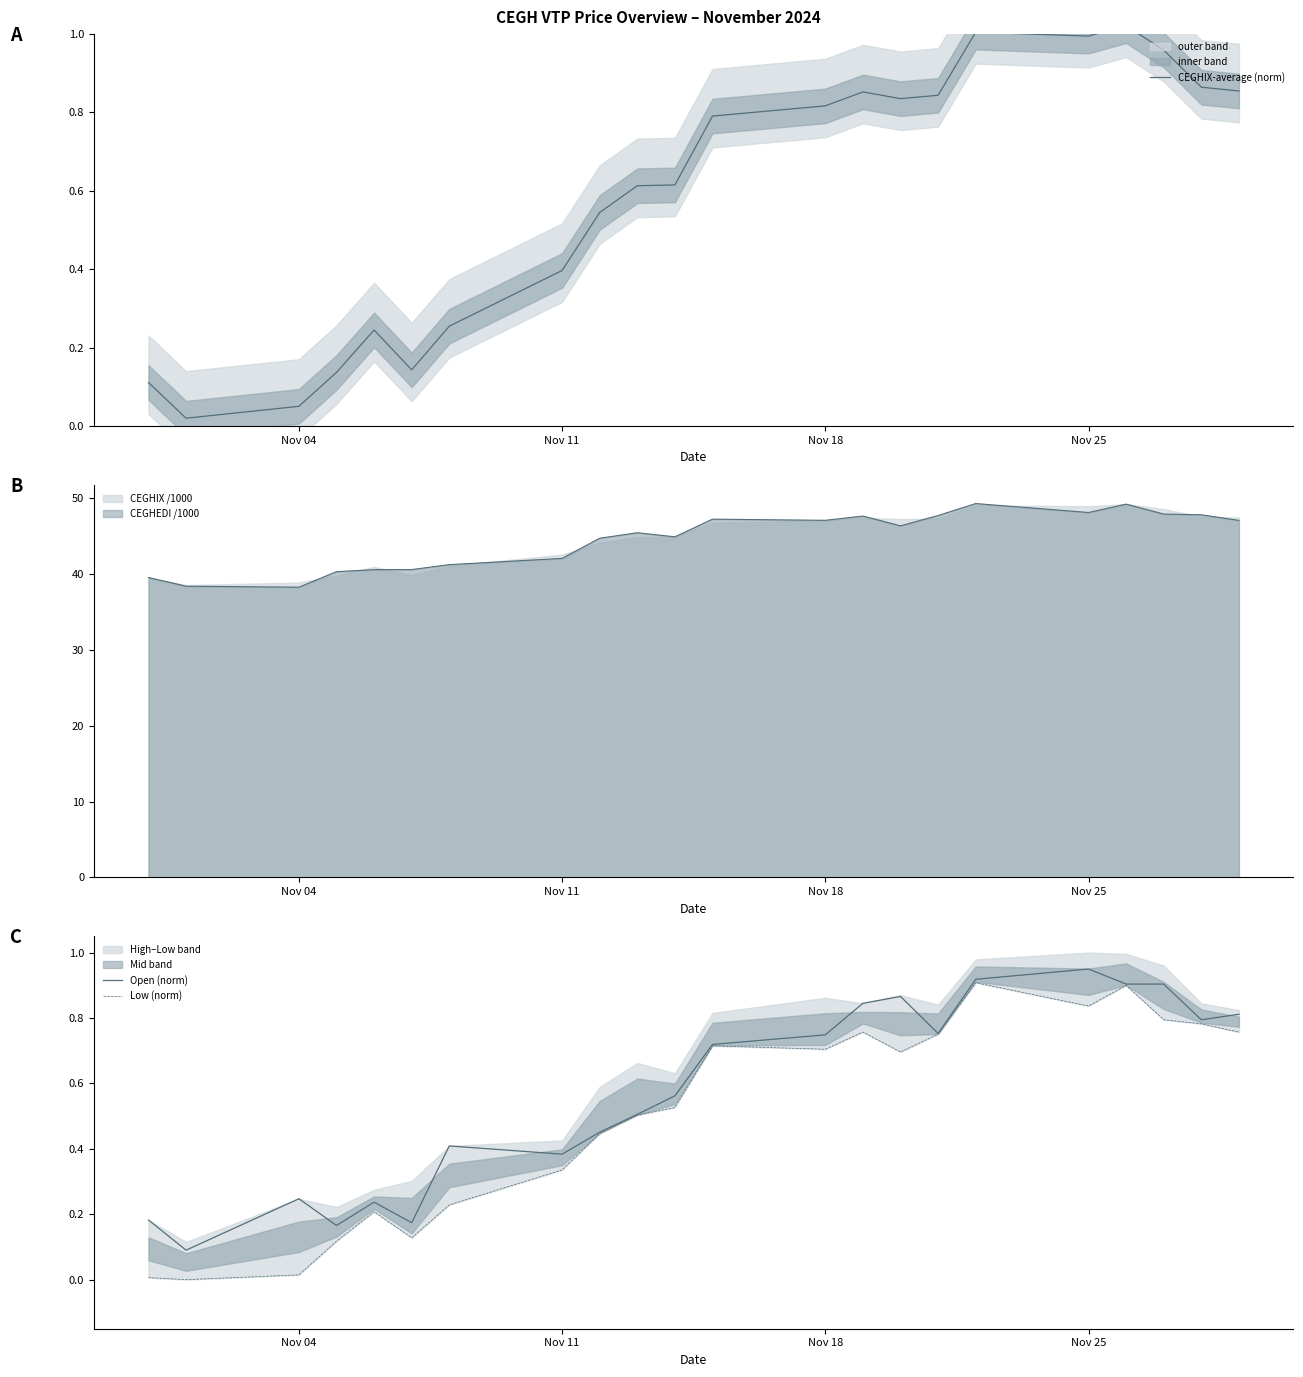

Does the chart have visible grid lines?

No